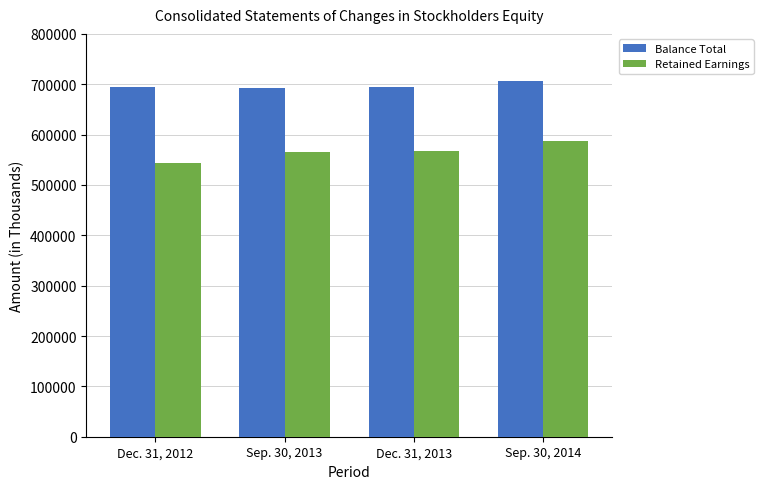

Rank the categories by Balance Total value from lowest to highest.

Sep. 30, 2013, Dec. 31, 2012, Dec. 31, 2013, Sep. 30, 2014